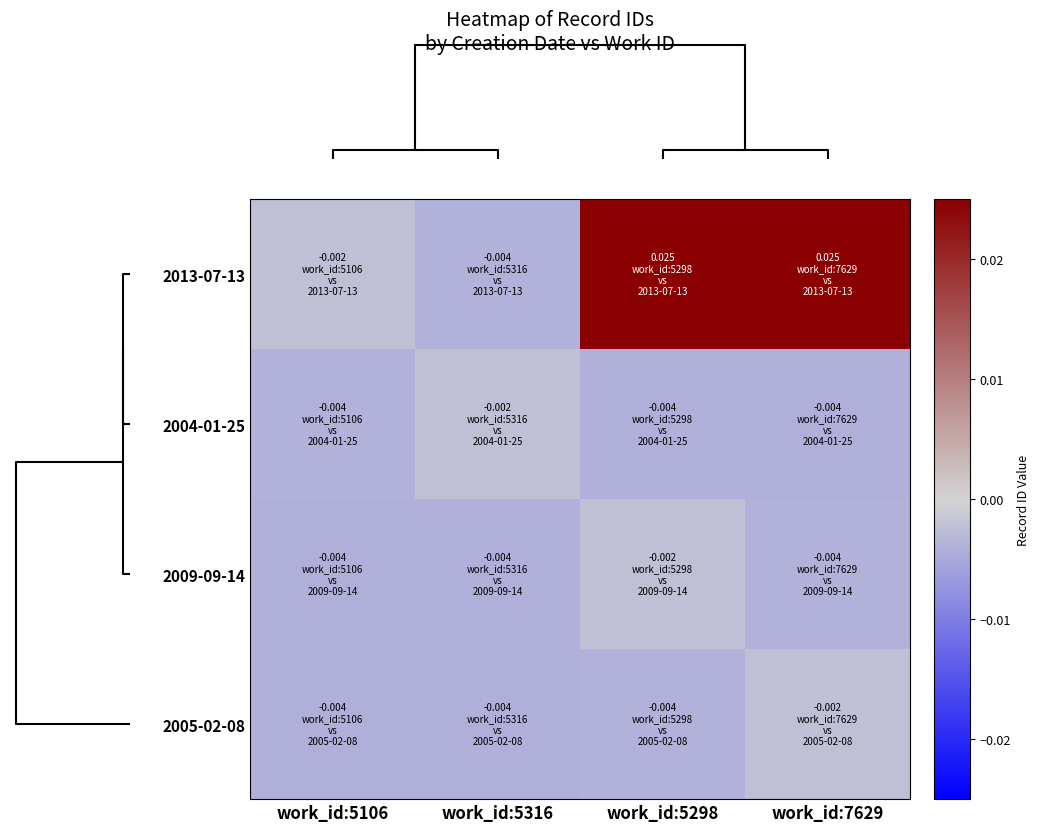

How many series are shown in this chart?

4